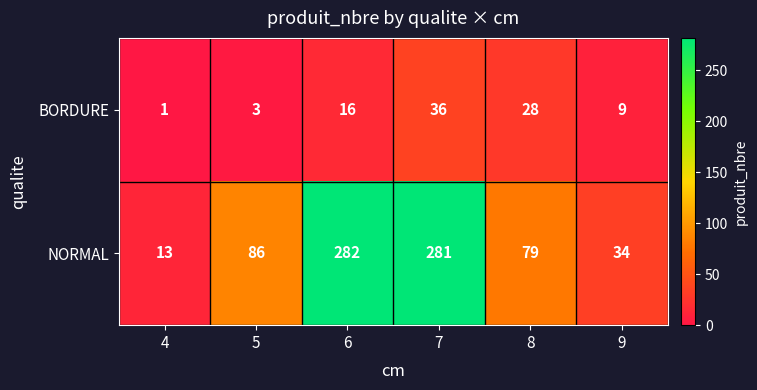

Which category has the highest value across all series?

6